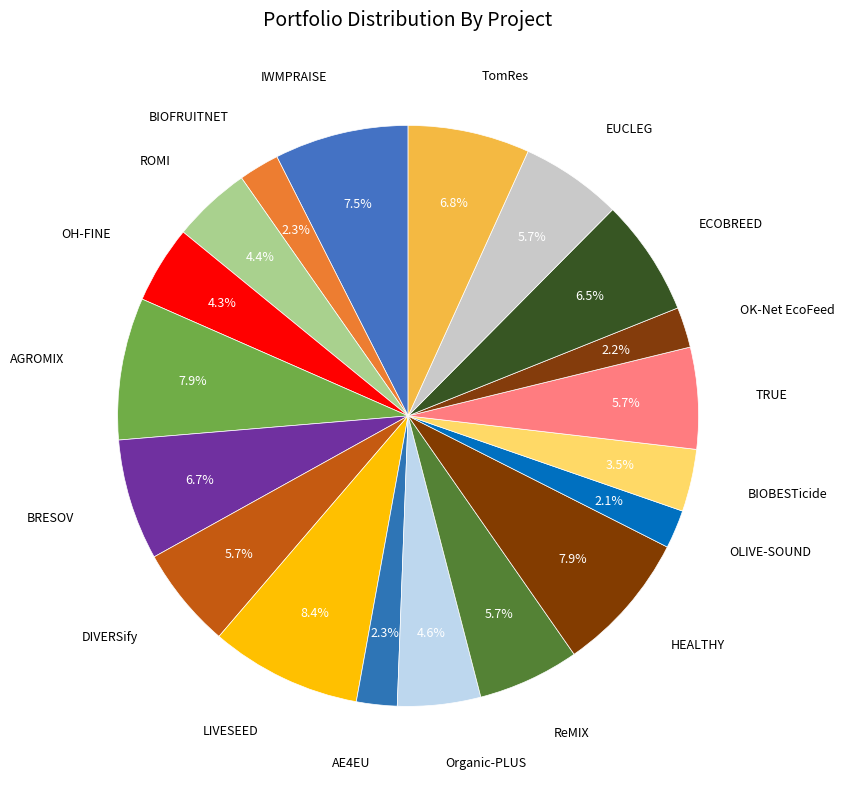

Rank the categories by value from highest to lowest.

LIVESEED, AGROMIX, HEALTHY, IWMPRAISE, TomRes, BRESOV, ECOBREED, ReMIX, EUCLEG, TRUE, DIVERSify, Organic-PLUS, ROMI, OH-FINE, BIOBESTicide, AE4EU, BIOFRUITNET, OK-Net EcoFeed, OLIVE-SOUND